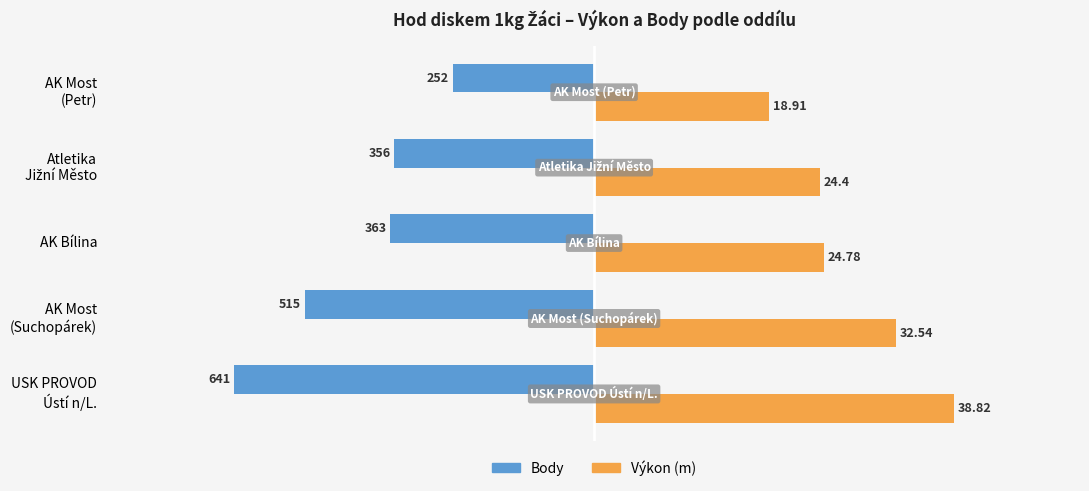

What are all the series names shown in the legend?

Body, Výkon (m)